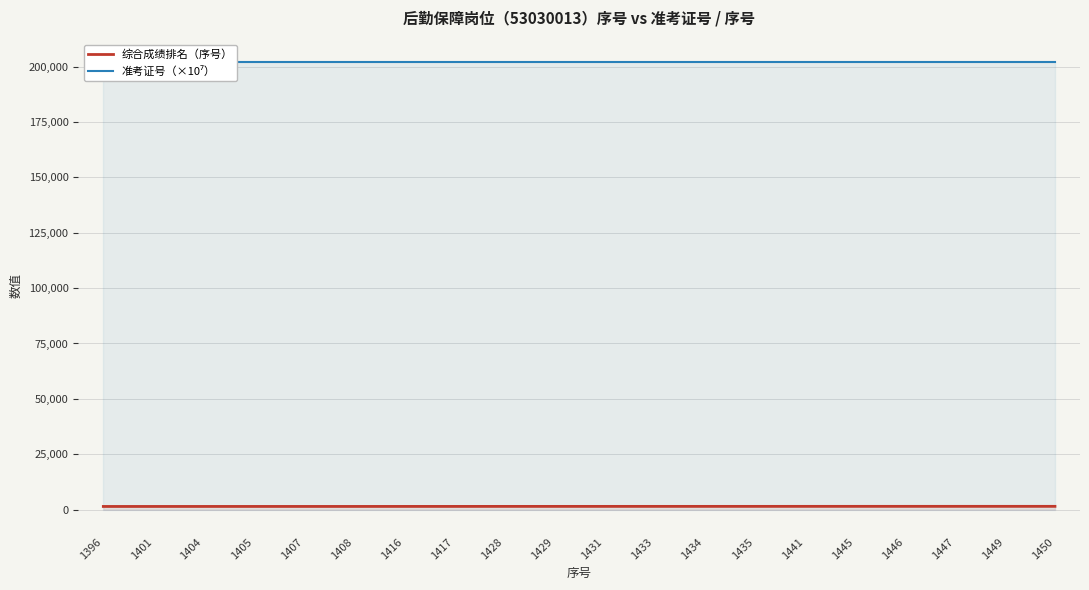

At which label is 综合成绩排名（序号） closest to 1423?

1428